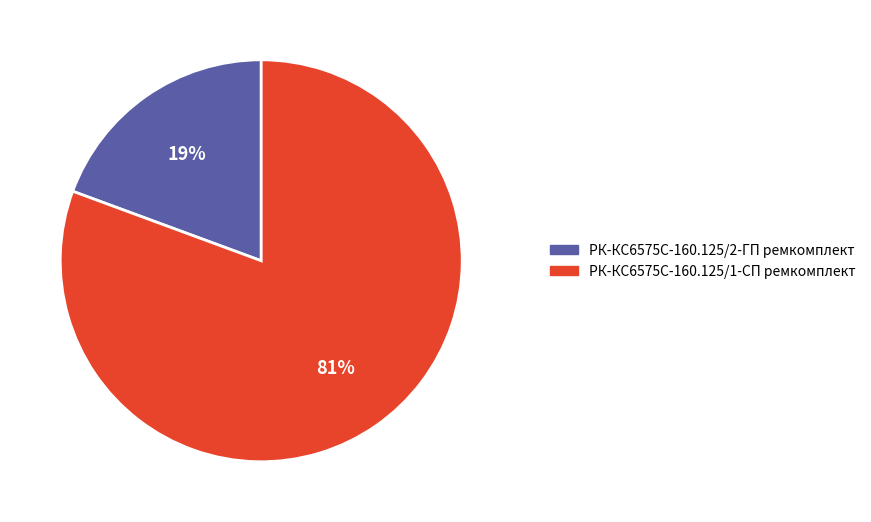

To the nearest percent, what is the combined percentage of РК-КС6575С-160.125/2-ГП ремкомплект and РК-КС6575С-160.125/1-СП ремкомплект?

100%